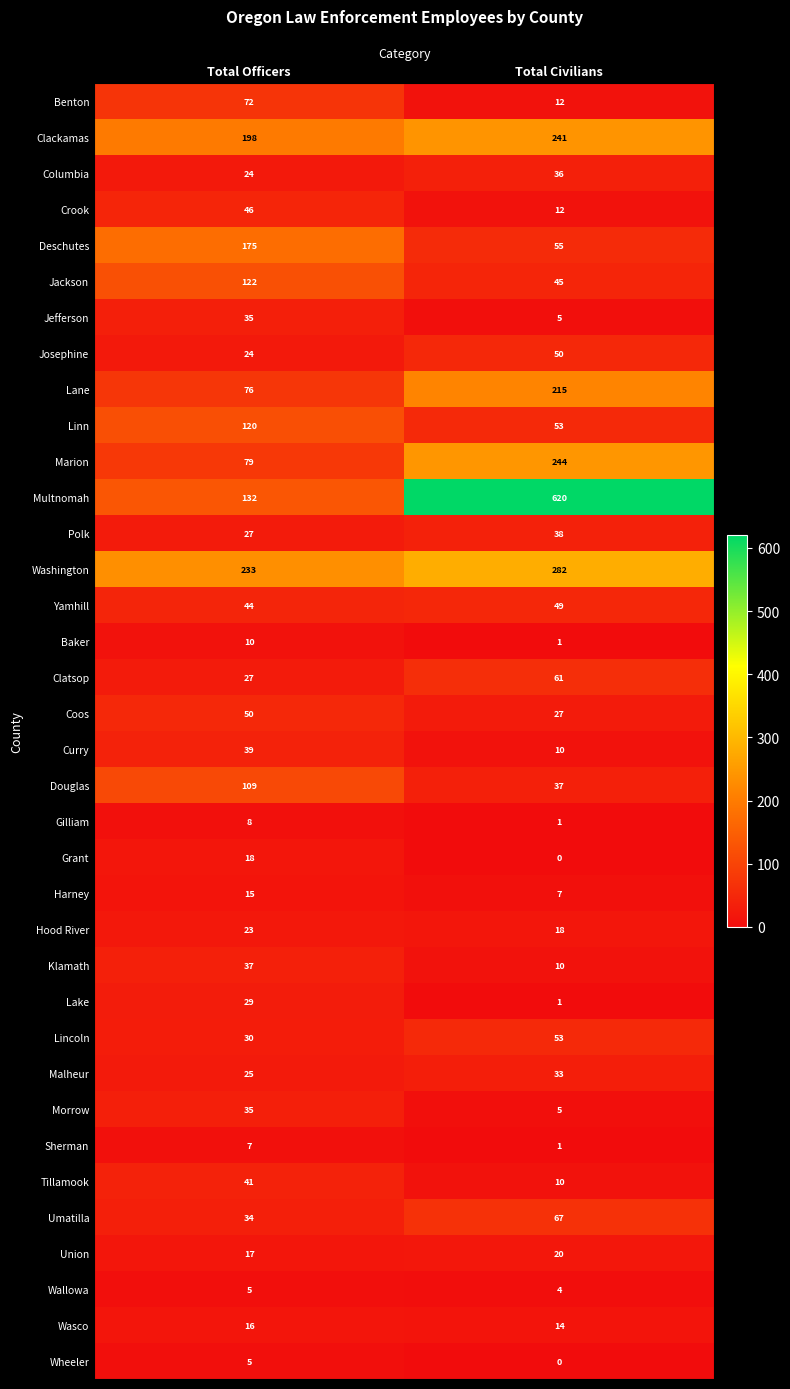

What is the sum of all Marion values?

323